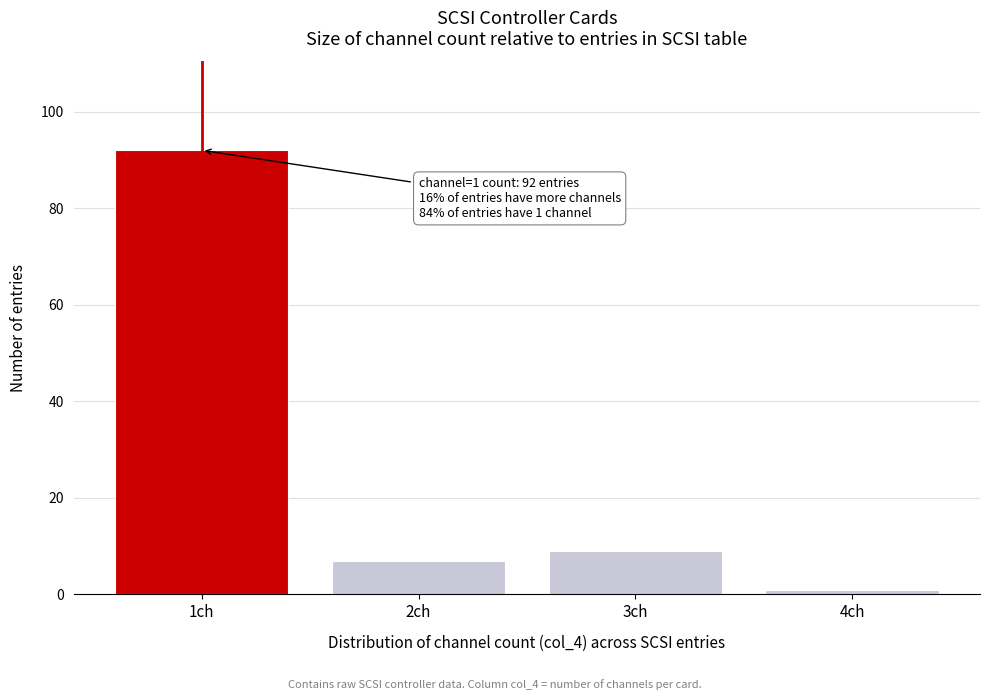

Reading left to right, list all the values displayed in this chart.

1ch=92	2ch=7	3ch=9	4ch=1